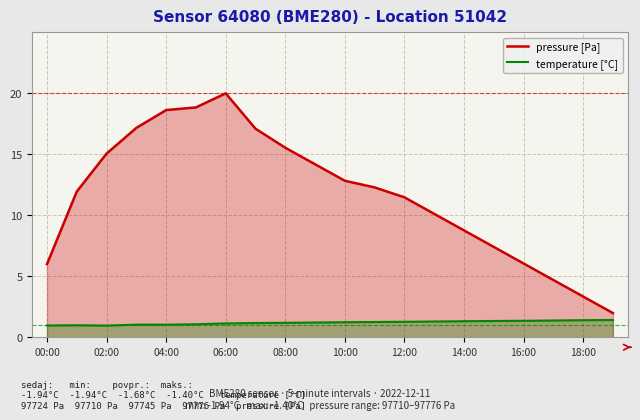

What is the difference between the maximum and second lowest values in the pressure [Pa] series?

16.6